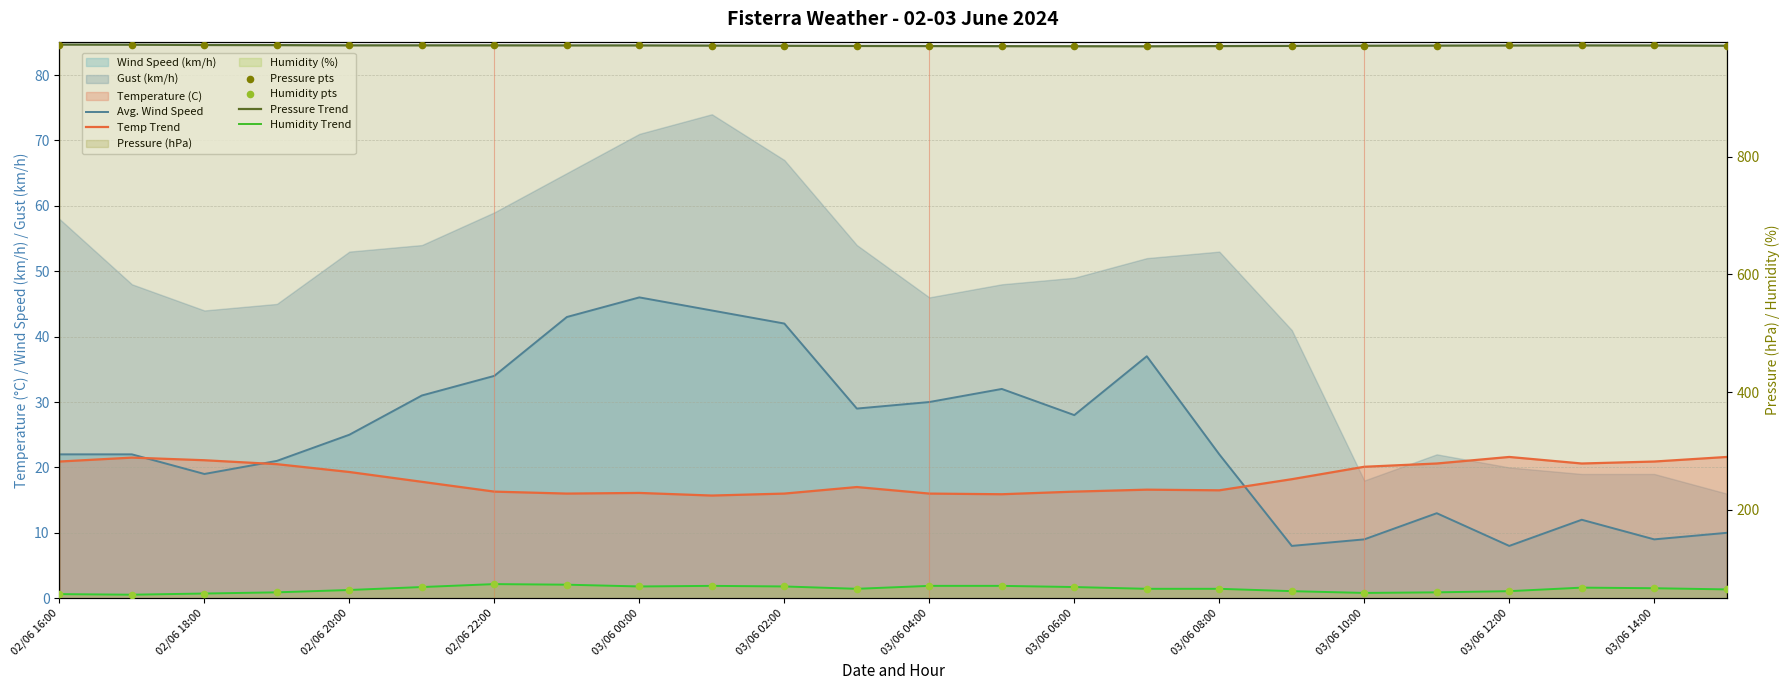

At how many categories does at least one series exceed 221?

24